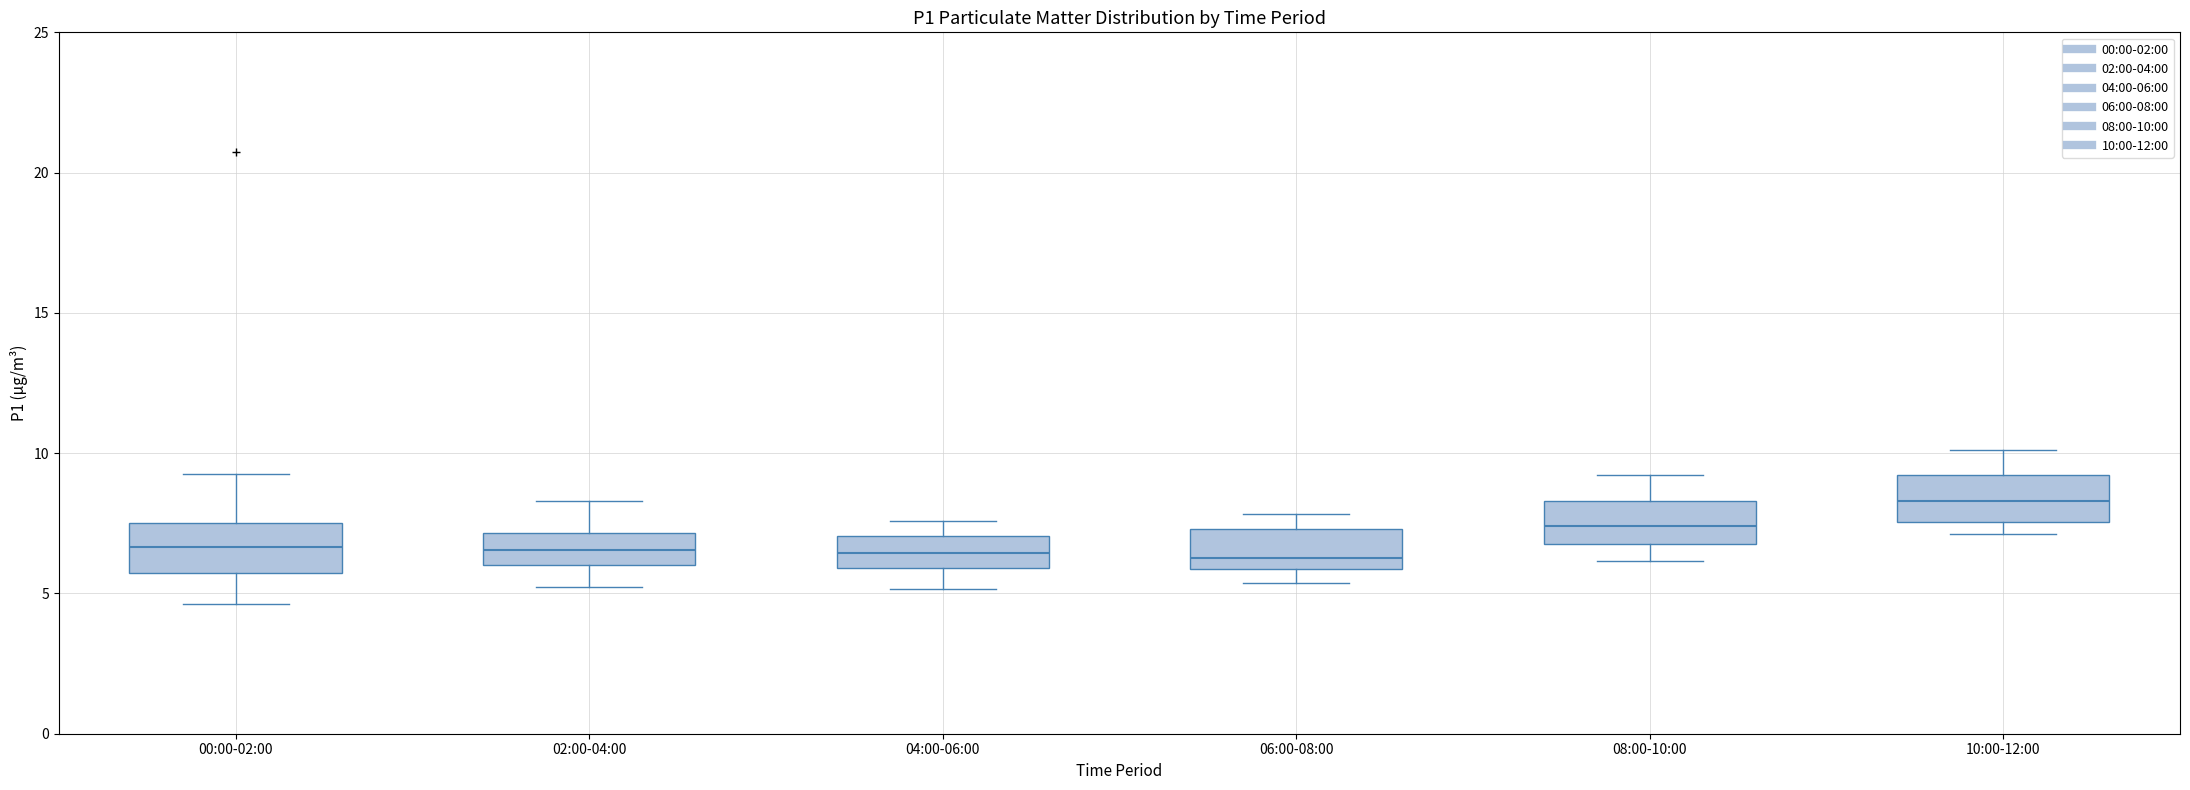

Reading left to right, transcribe this box plot: for each box, give where its median line is, the range the box spans, and where its two whiskers end, as read against the y-axis. The values are not printed on the chart, so give them approximately, as read against the axis.

00:00-02:00: median 6.5, box 5.5 to 7.5, whiskers 4.5 to 9.5
02:00-04:00: median 6.5, box 6.0 to 7.0, whiskers 5.0 to 8.5
04:00-06:00: median 6.5, box 6.0 to 7.0, whiskers 5.0 to 7.5
06:00-08:00: median 6.5, box 6.0 to 7.5, whiskers 5.5 to 8.0
08:00-10:00: median 7.5, box 6.5 to 8.5, whiskers 6.0 to 9.0
10:00-12:00: median 8.5, box 7.5 to 9.0, whiskers 7.0 to 10.0